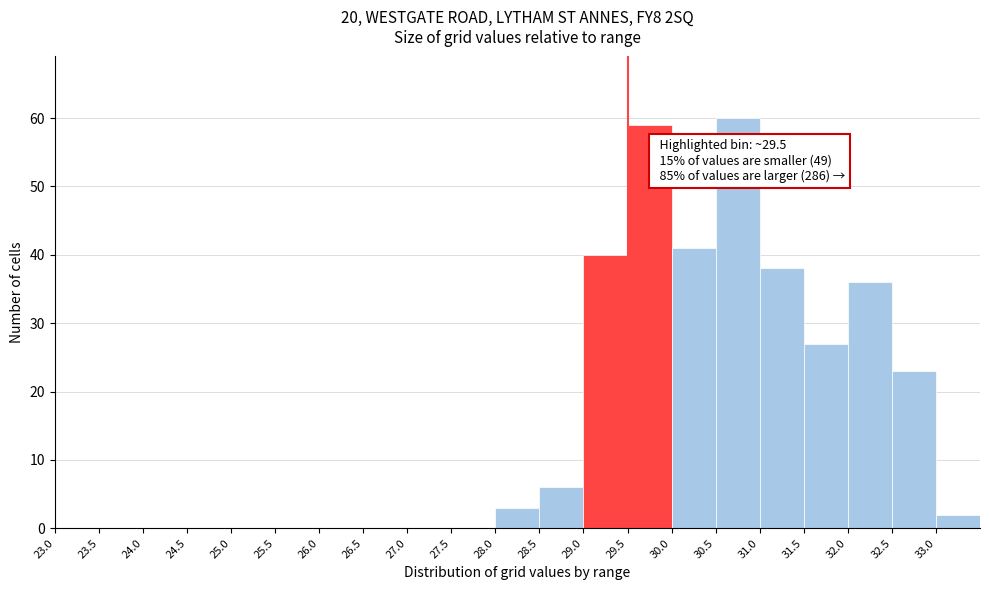

Which range on the x-axis has the tallest bar?

30.5 to 31.0